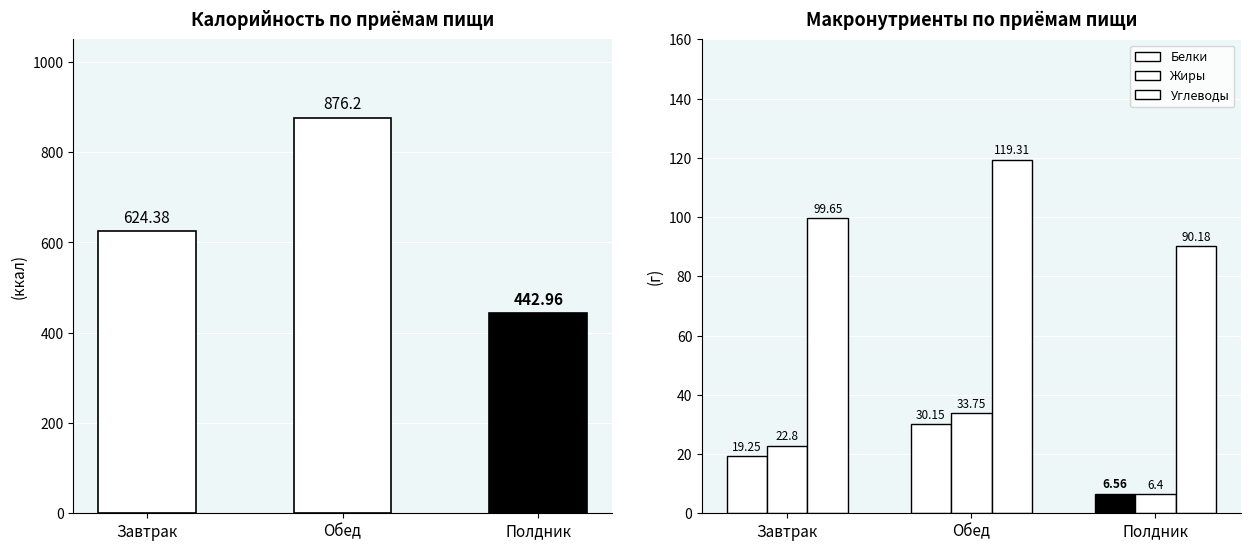

What value does the Белки series have at Обед?

30.1